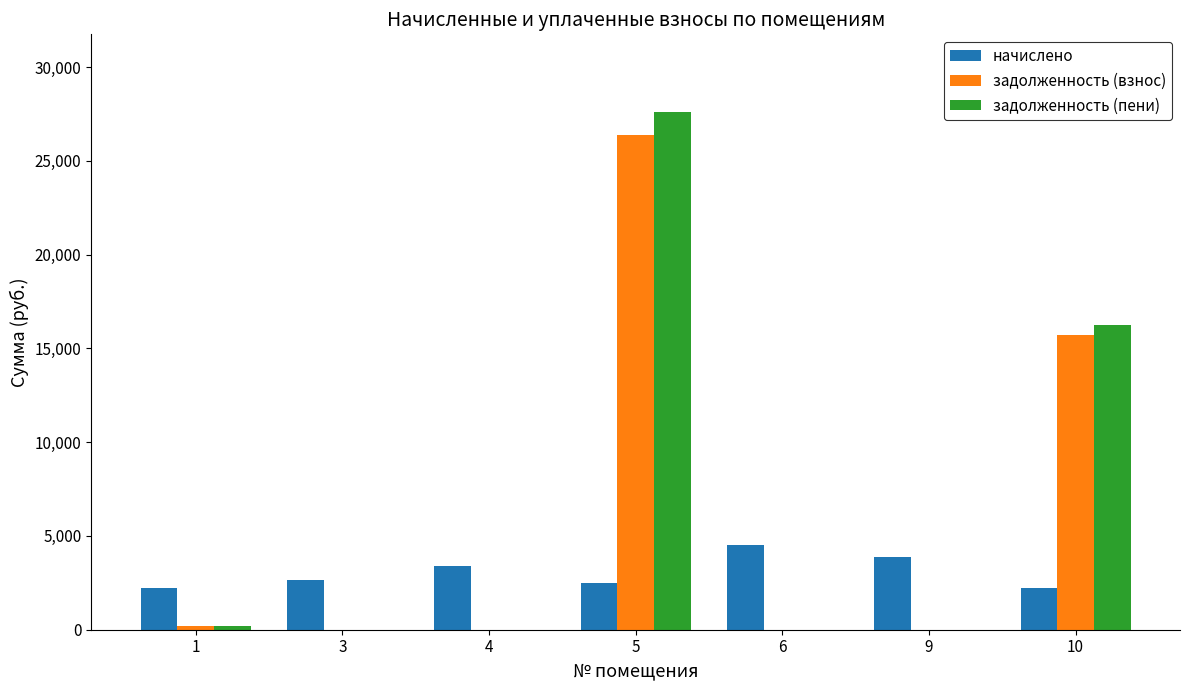

At which category is the sum across all series the highest?

5